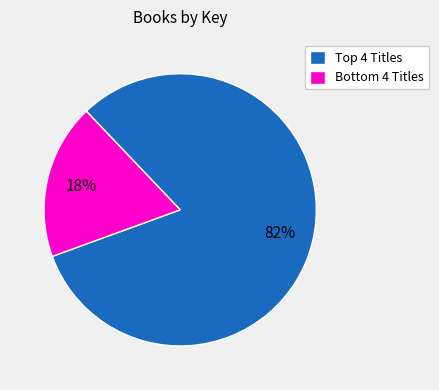

To the nearest percent, what is the average slice percentage?

50%